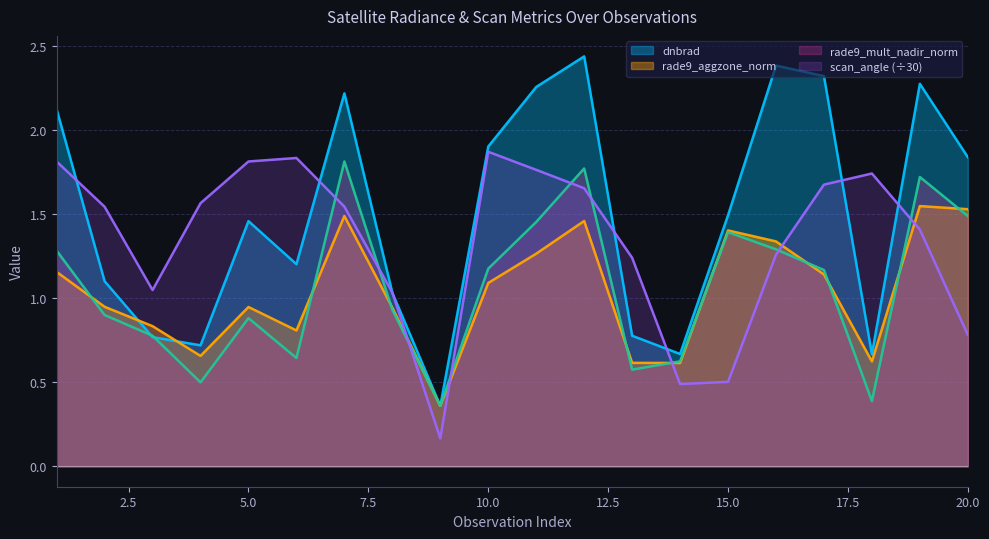

What are all the series names shown in the legend?

dnbrad, rade9_aggzone_norm, rade9_mult_nadir_norm, scan_angle (÷30)